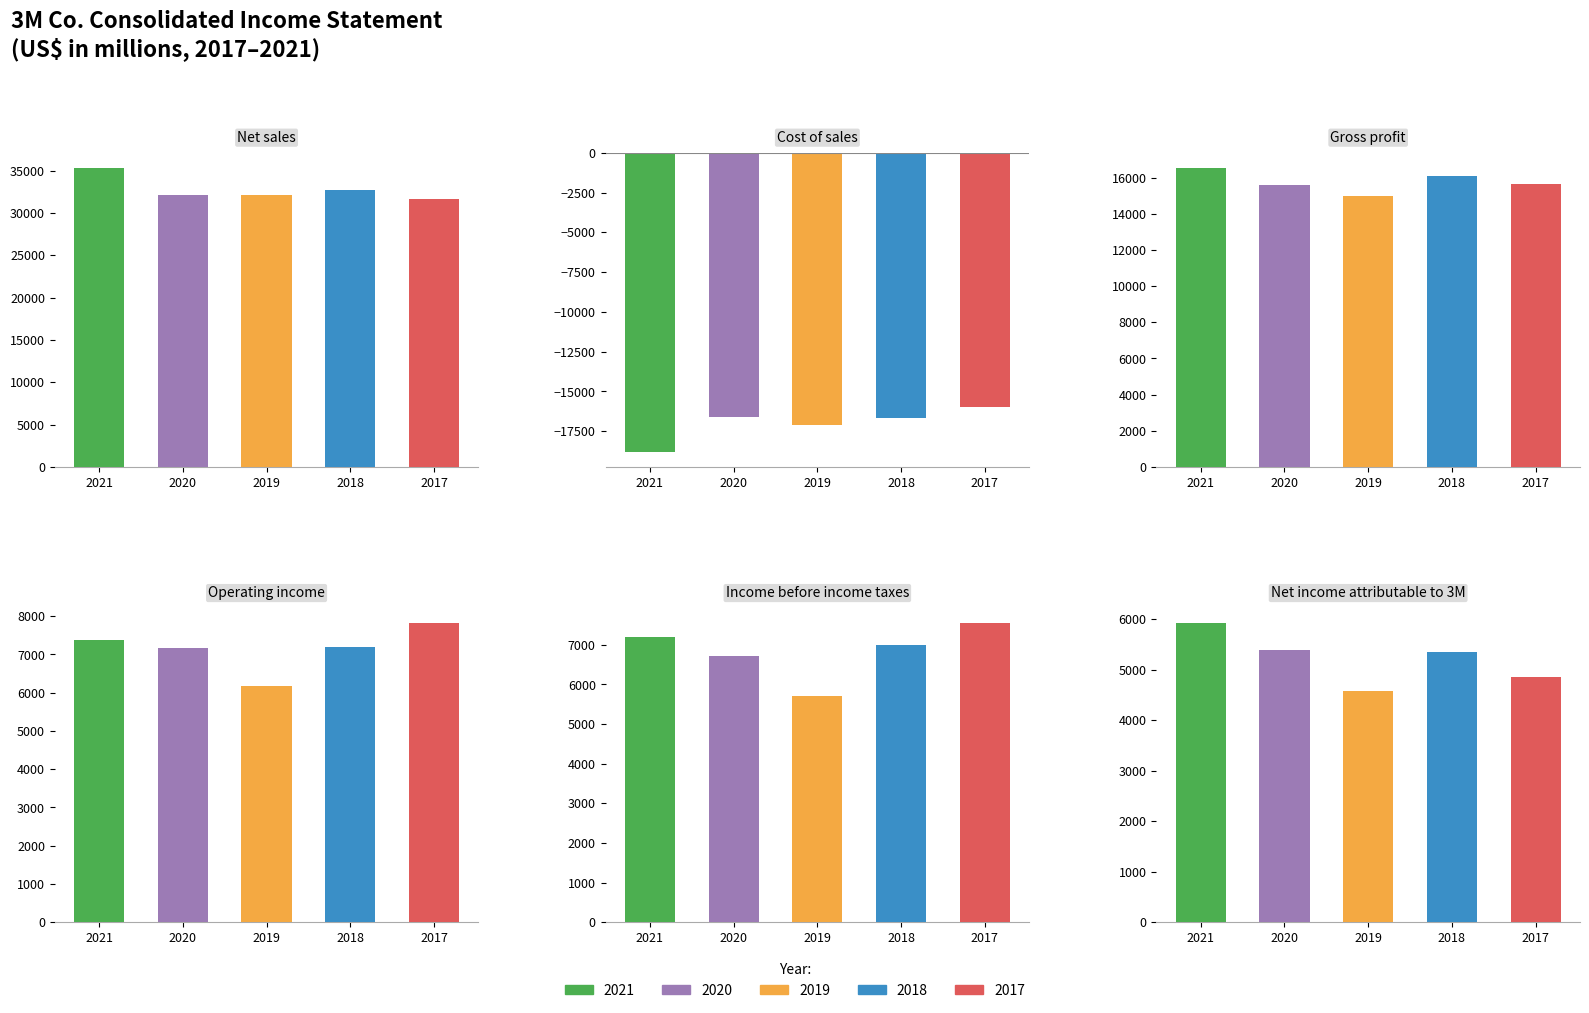

Is the value of 2020 at Net income attributable to 3M greater than the value of 2021 at Net sales?

No